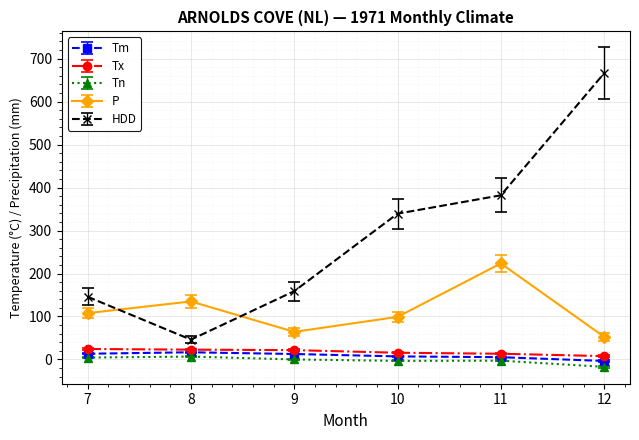

What are all the series names shown in the legend?

Tm, Tx, Tn, P, HDD